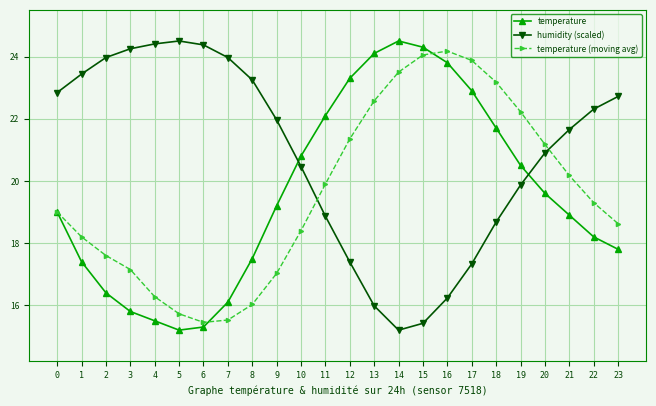

What is the spread (max minus min) of values at 20?

1.6